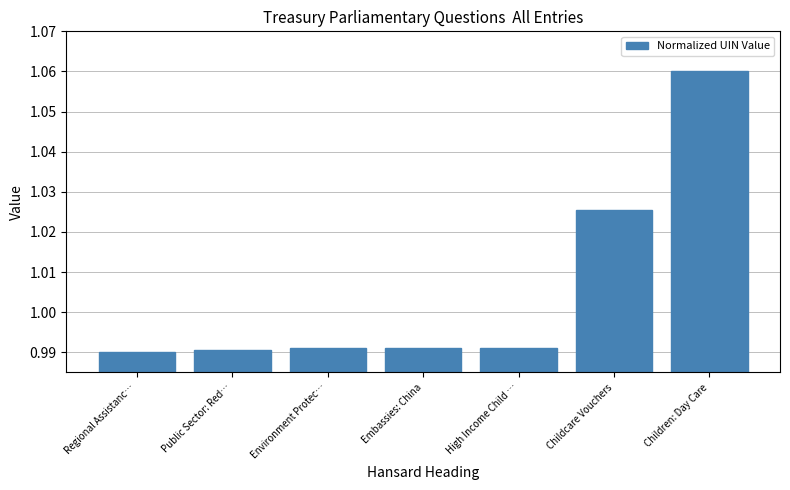

How many values are between 0 and 1?

5